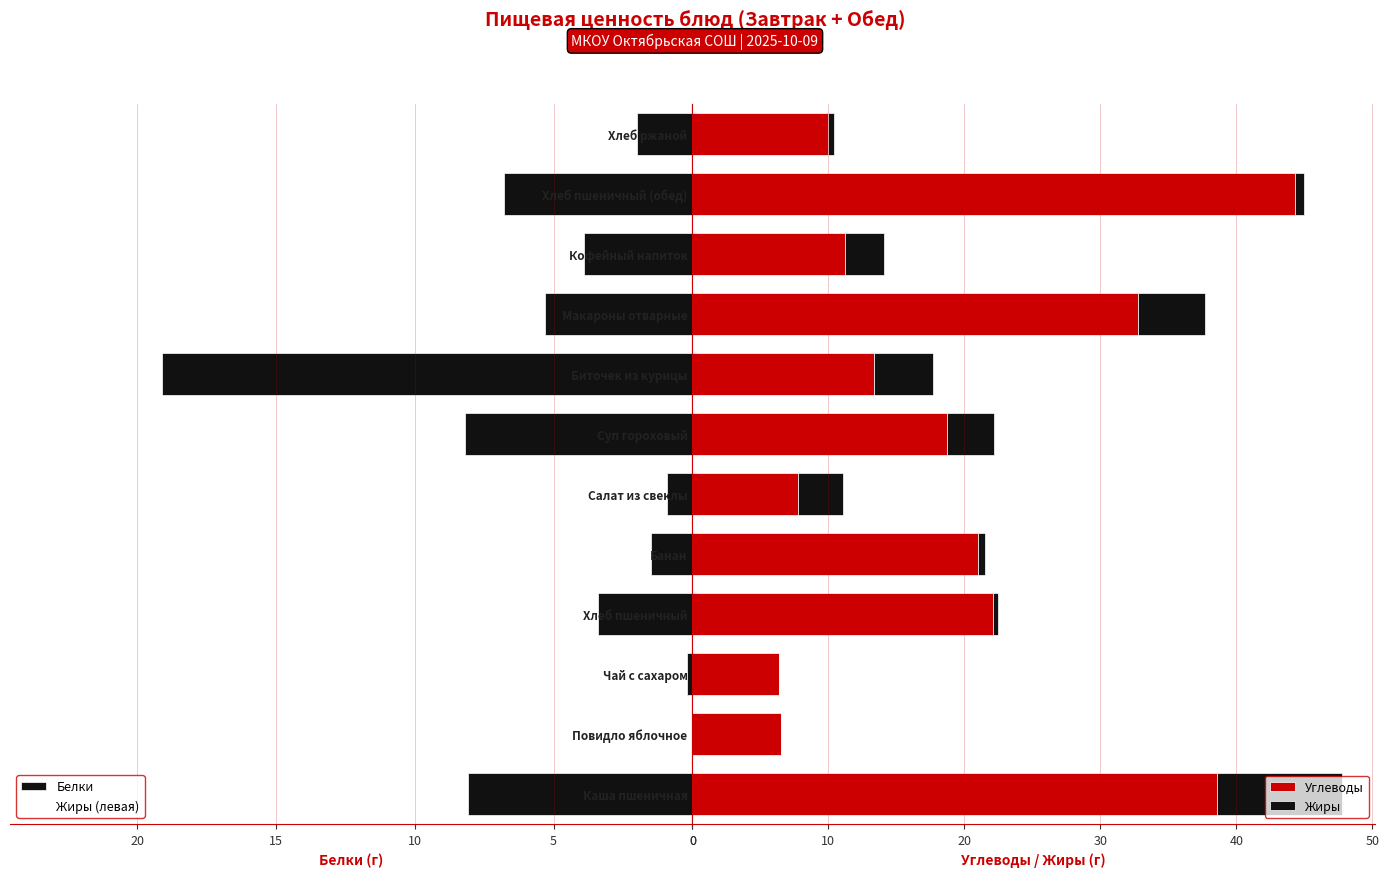

How many distinct data groups are displayed?

4